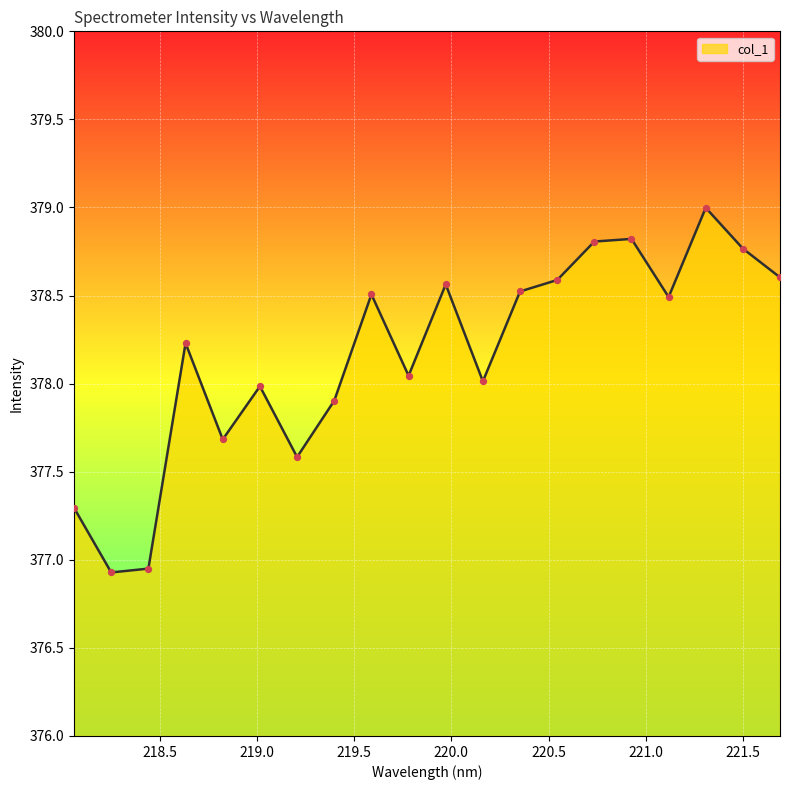

What is the difference between the maximum and minimum values?

2.1